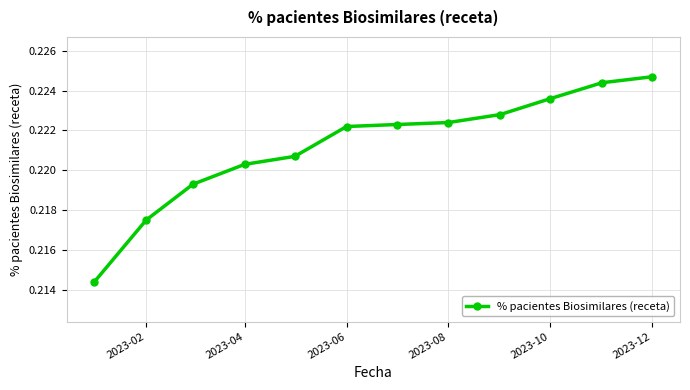

True or false: there are more than 1 points higher than both neighbors.

False